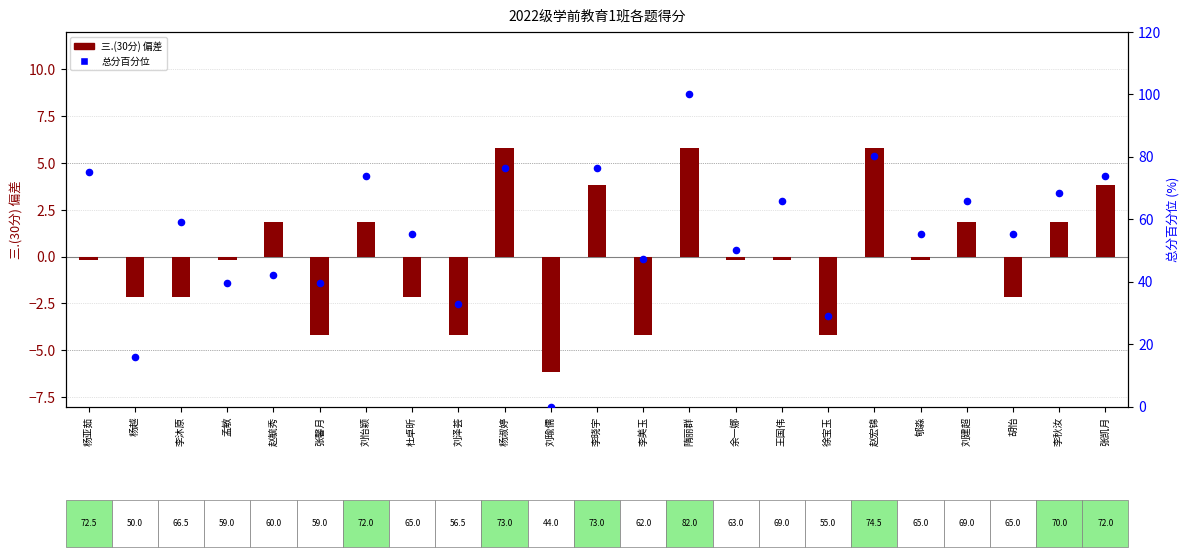

At how many categories does at least one series exceed 68?

8